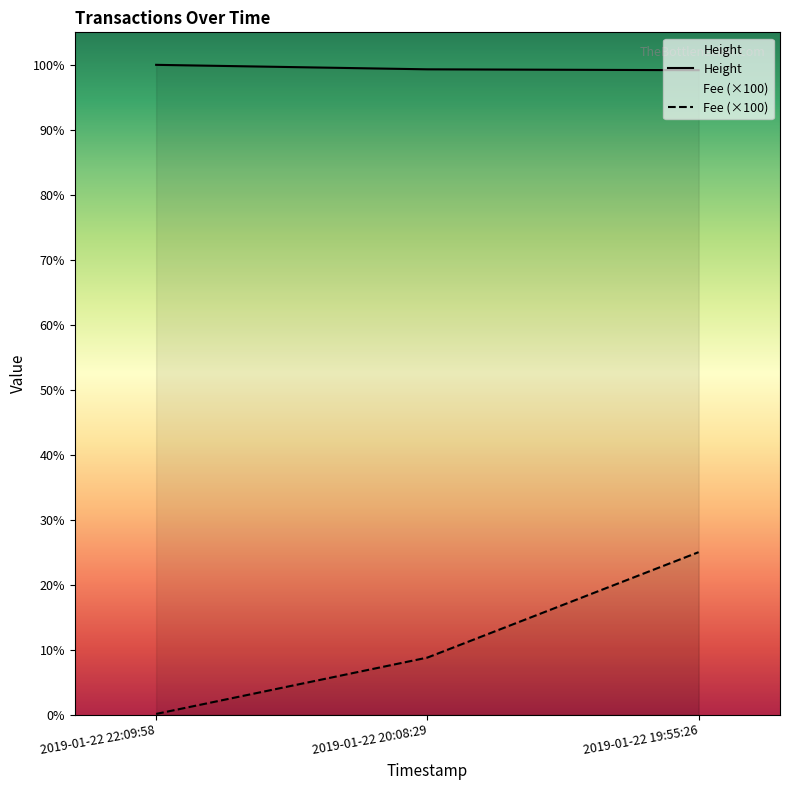

Which series has the largest range (max minus min)?

Fee (×100)